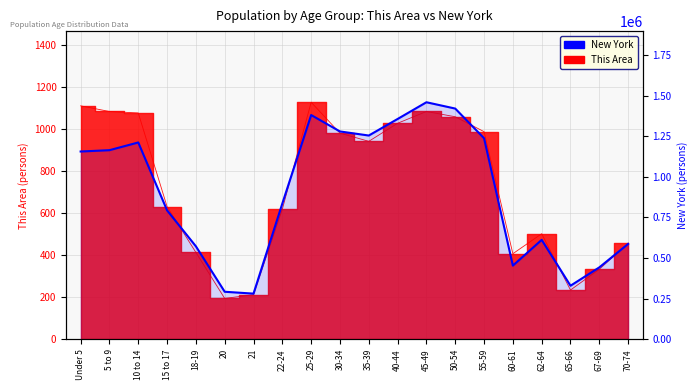

At which category does the data reach its first local peak?

10 to 14